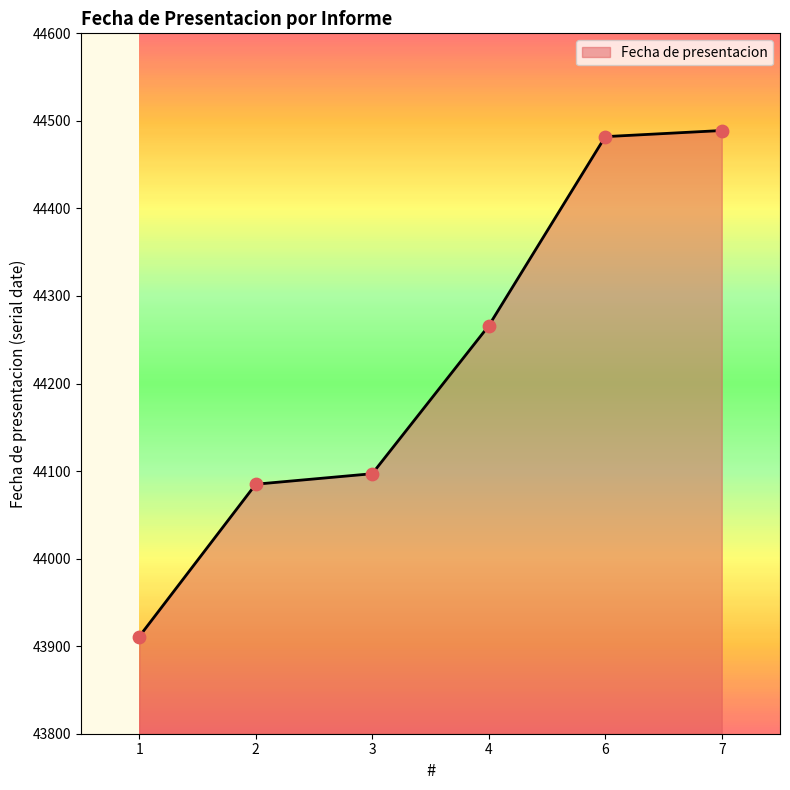

Between 7 and 2, which is larger?

7